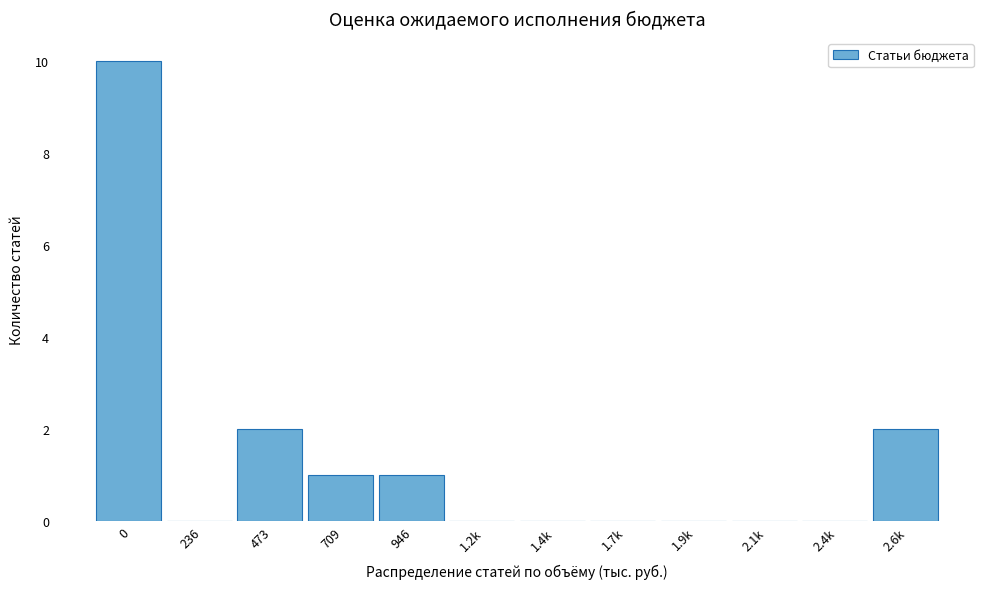

Reading left to right, extract all data points from this chart.

0=10	236=0	473=2	709=1	946=1	1.2k=0	1.4k=0	1.7k=0	1.9k=0	2.1k=0	2.4k=0	2.6k=2